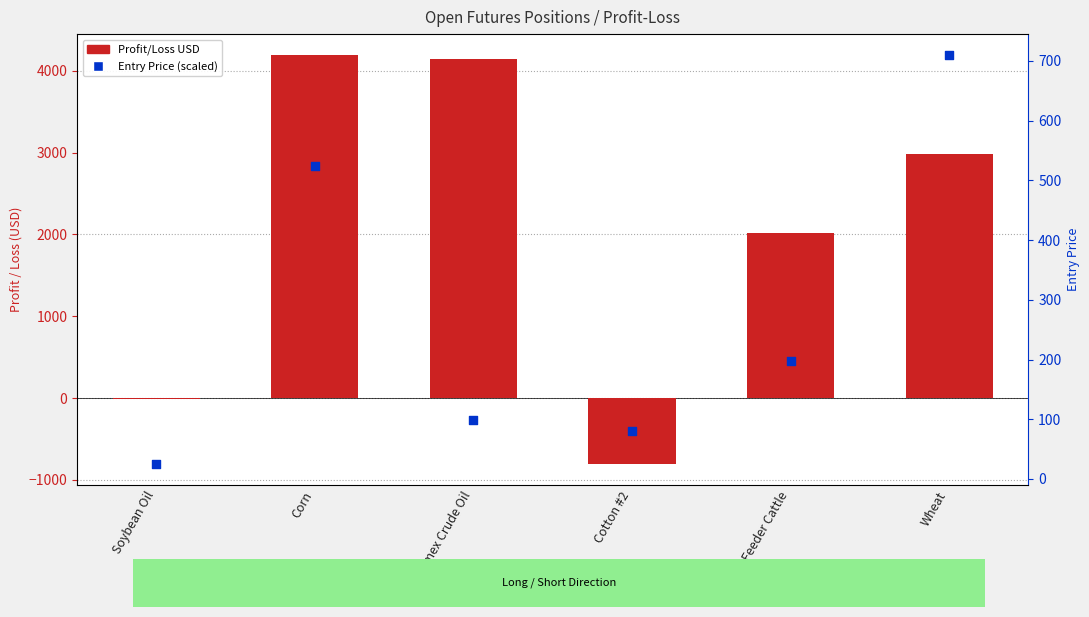

What are all the series names shown in the legend?

Profit/Loss USD, Entry Price (scaled)